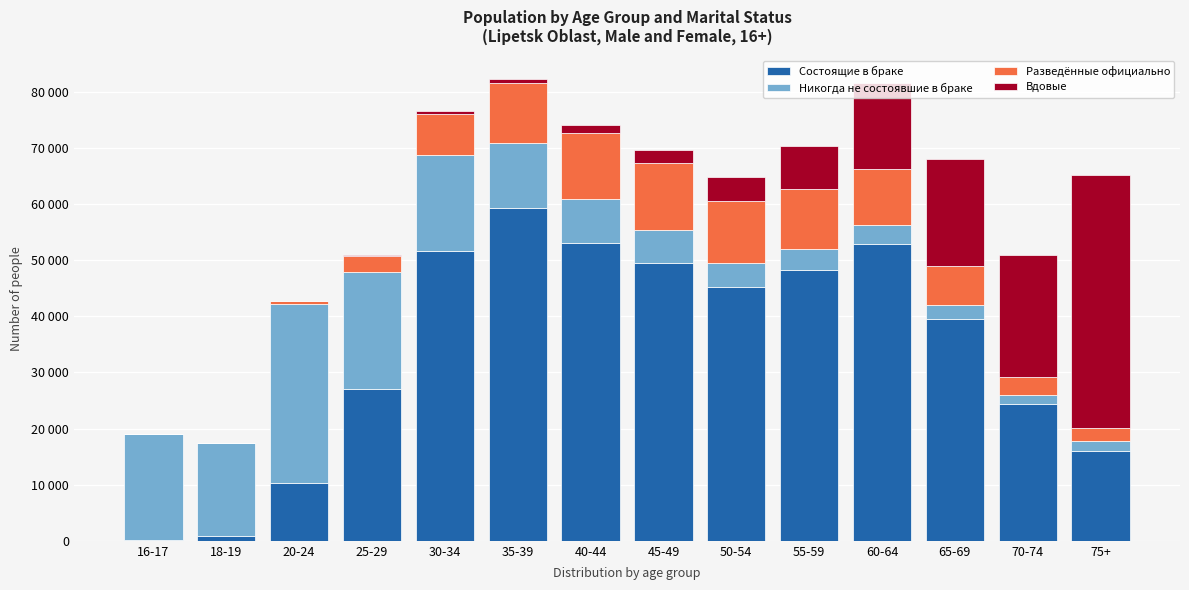

Are the bars horizontal?

No